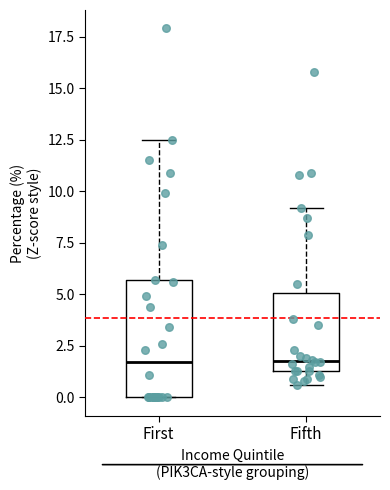

Reading left to right, read every box against the y-axis: the position of its median line, the range the box covers, and the ends of its whiskers. The values are not printed on the chart, so give them approximately, as read against the axis.

First: median 1.5, box 0.0 to 5.5, whiskers 0.0 to 12.5
Fifth: median 2.0, box 1.5 to 5.0, whiskers 0.5 to 9.0